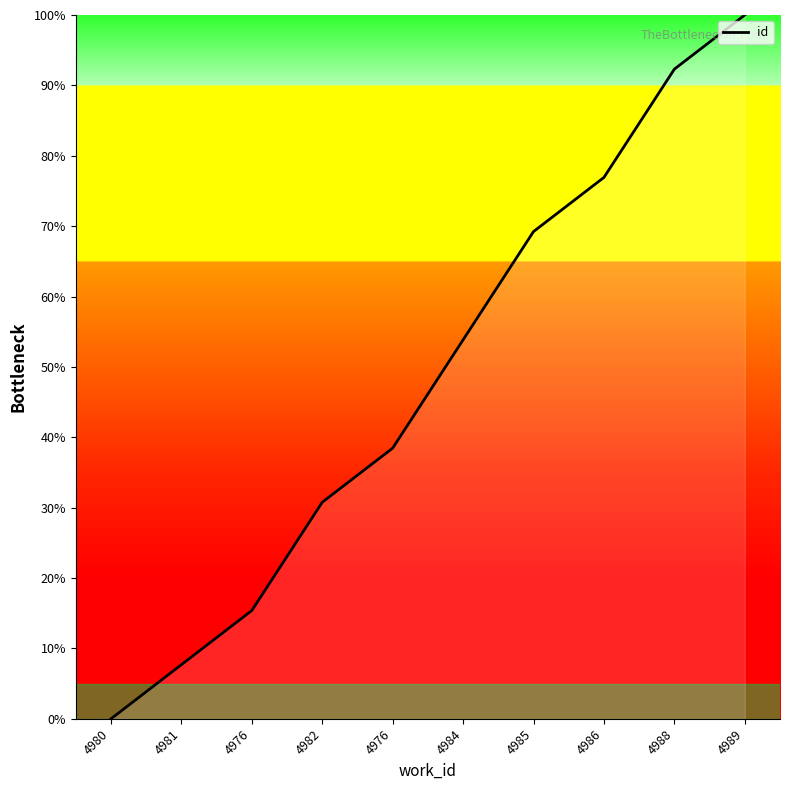

What is the difference between the second highest and minimum values?

92.3